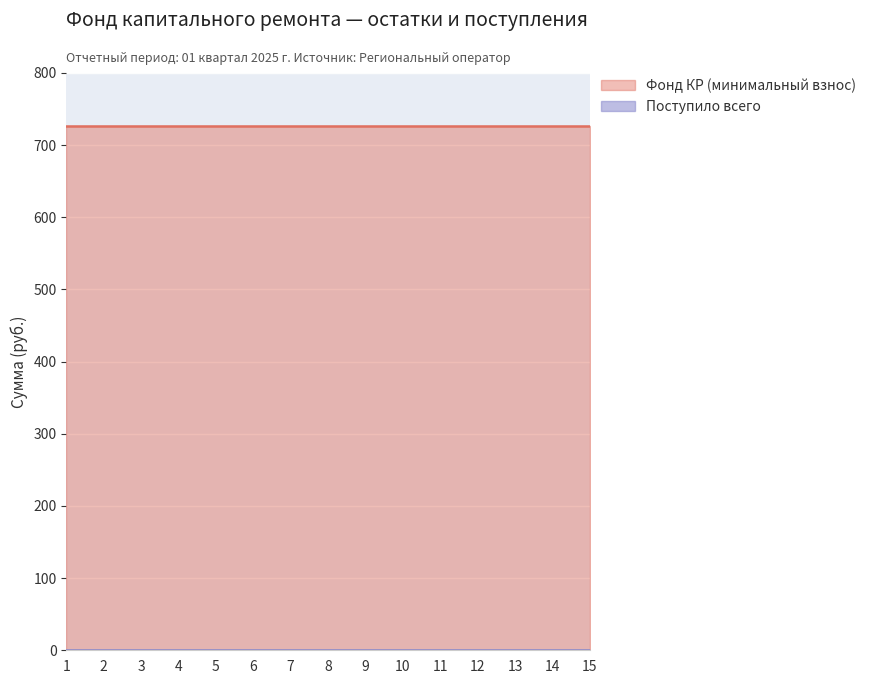

True or false: Фонд КР (минимальный взнос) has a value of 726.5 at 7.

True